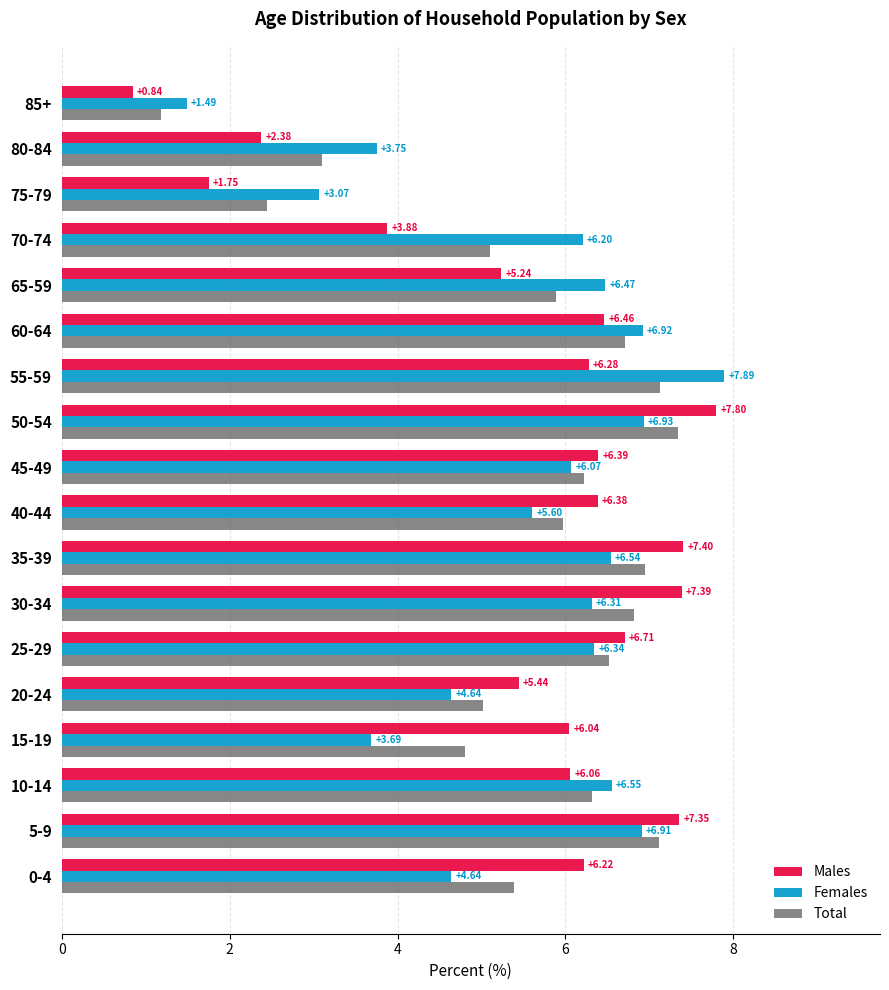

What is the average value of the Males series?

5.6